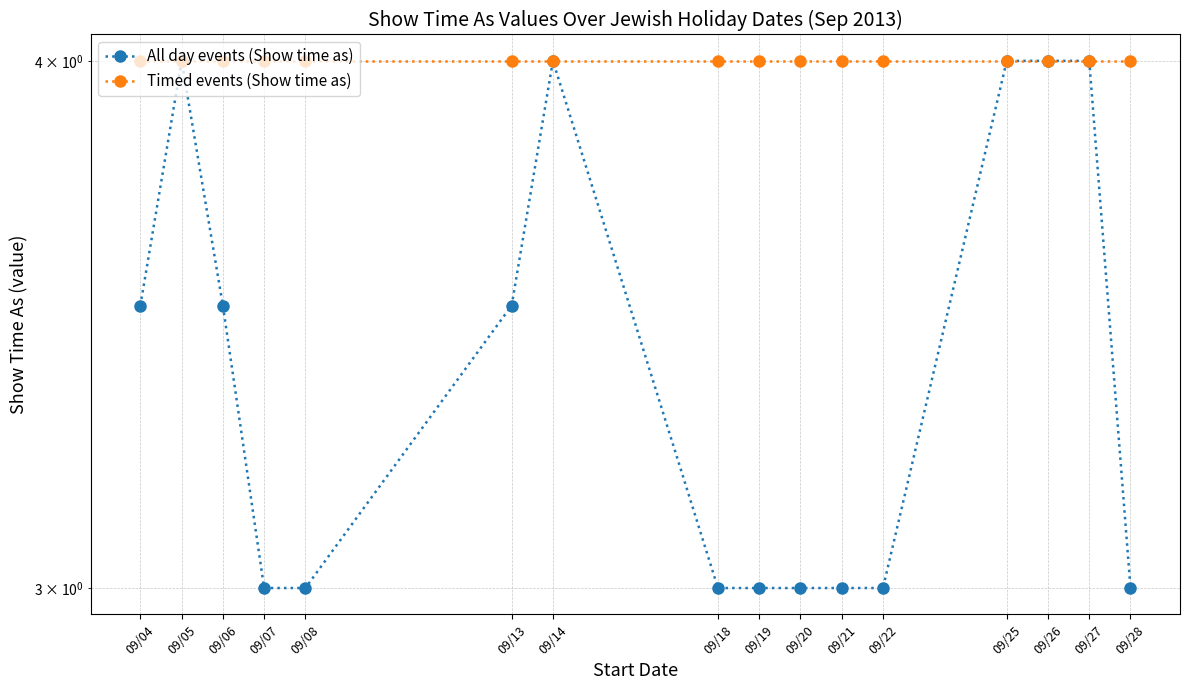

Which series has the largest range (max minus min)?

All day events (Show time as)